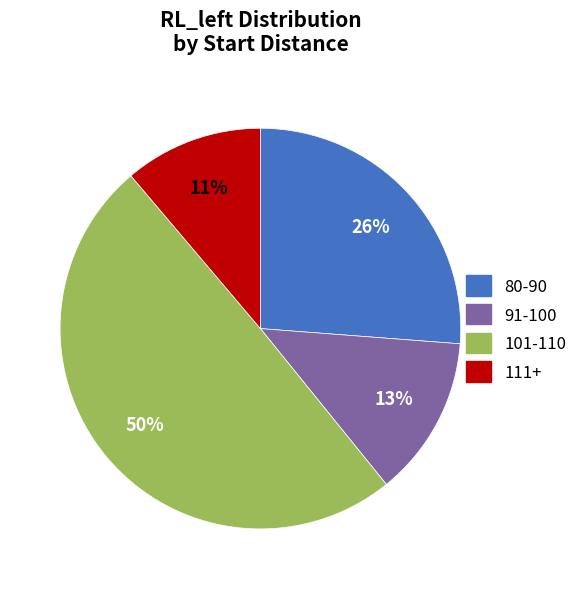

Count the number of slices in the pie.

4